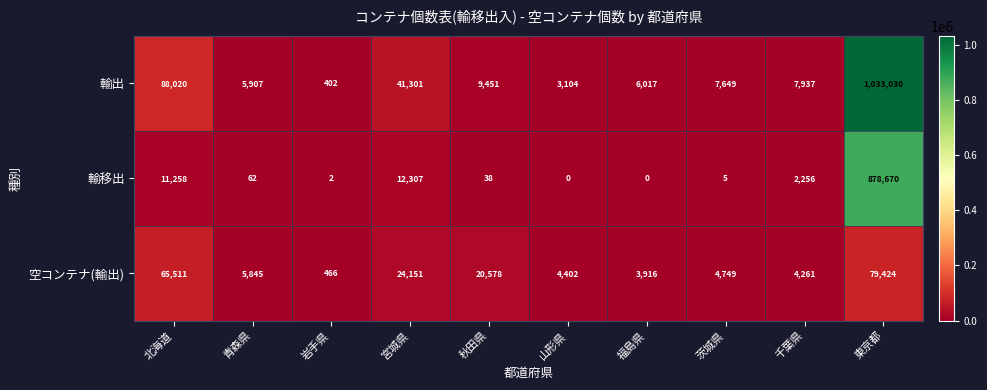

Reading left to right, transcribe all the data shown in this chart.

輸出: 88020	5907	402	41301	9451	3104	6017	7649	7937	1033030
輸移出: 11258	62	2	12307	38	0	0	5	2256	878670
空コンテナ(輸出): 65511	5845	466	24151	20578	4402	3916	4749	4261	79424